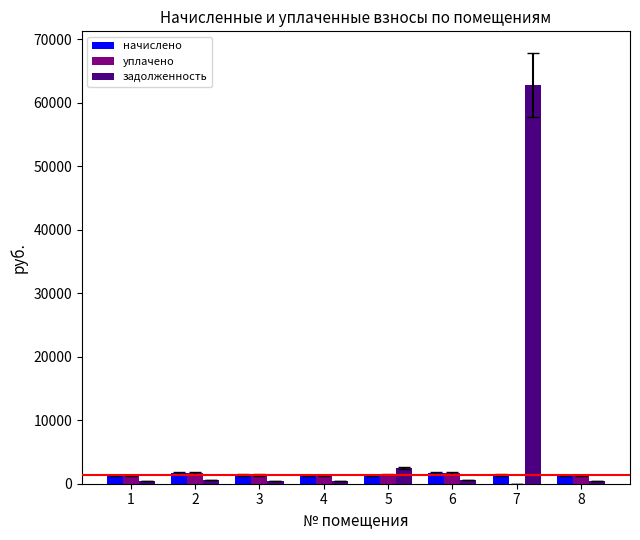

What is the highest value of the задолженность series?

62824.0